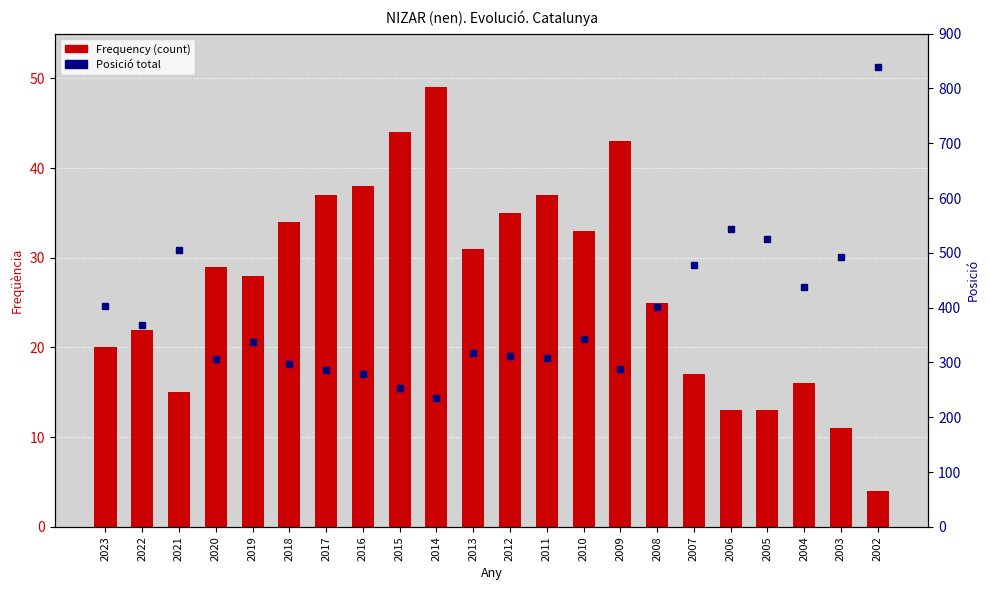

How many data points in Posició are above 343?

10